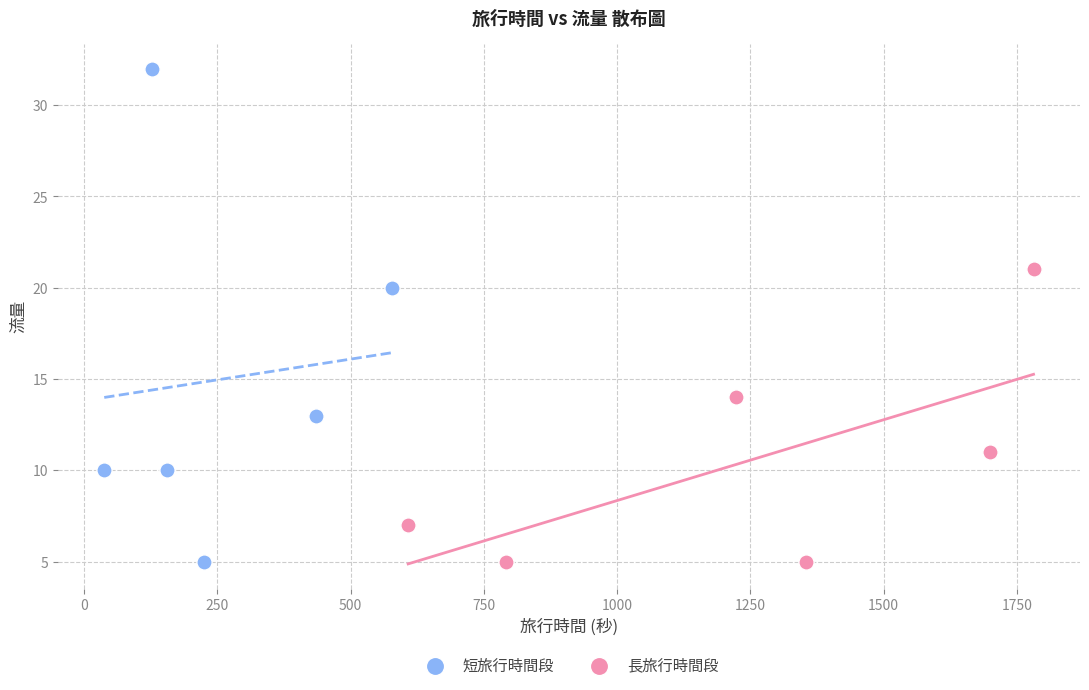

Which series reaches the maximum Y coordinate?

短旅行時間段